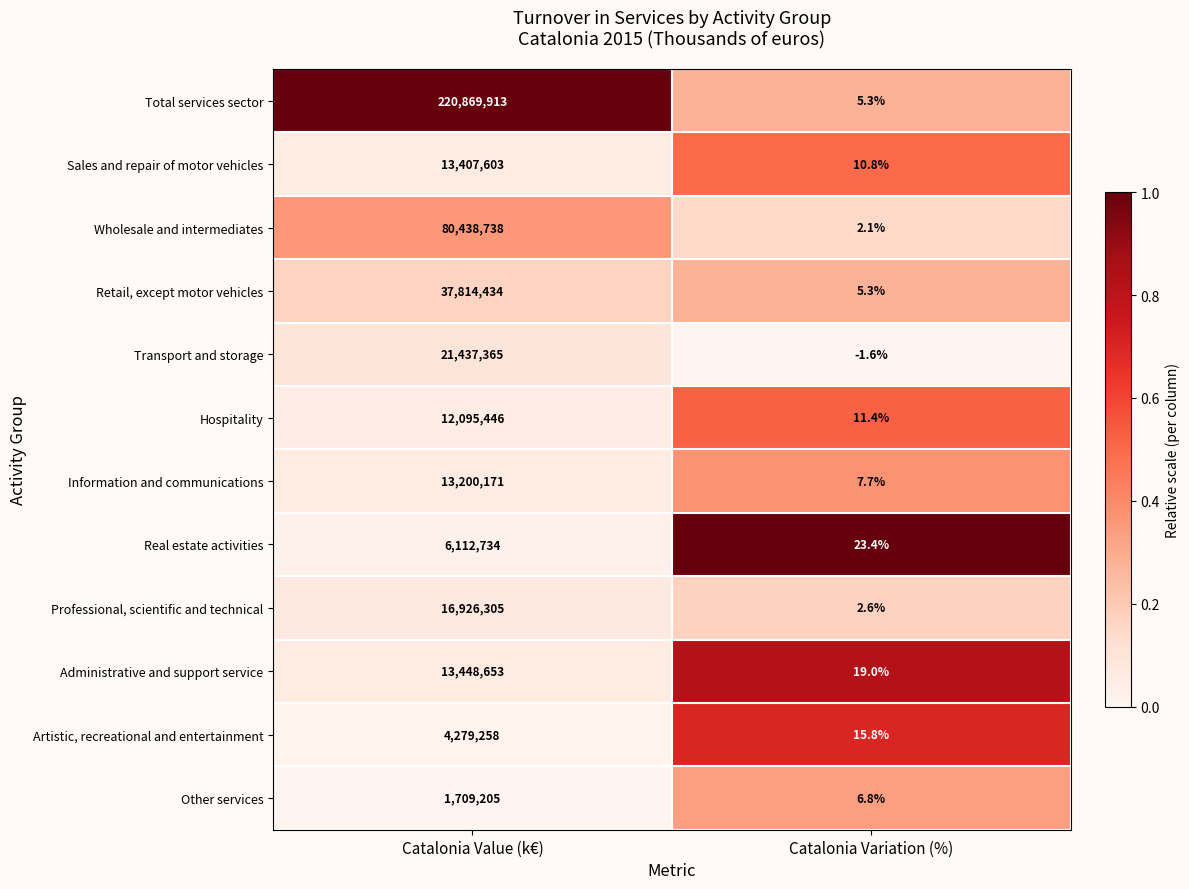

What is the total value across all series at Catalonia Variation (%)?

108.6